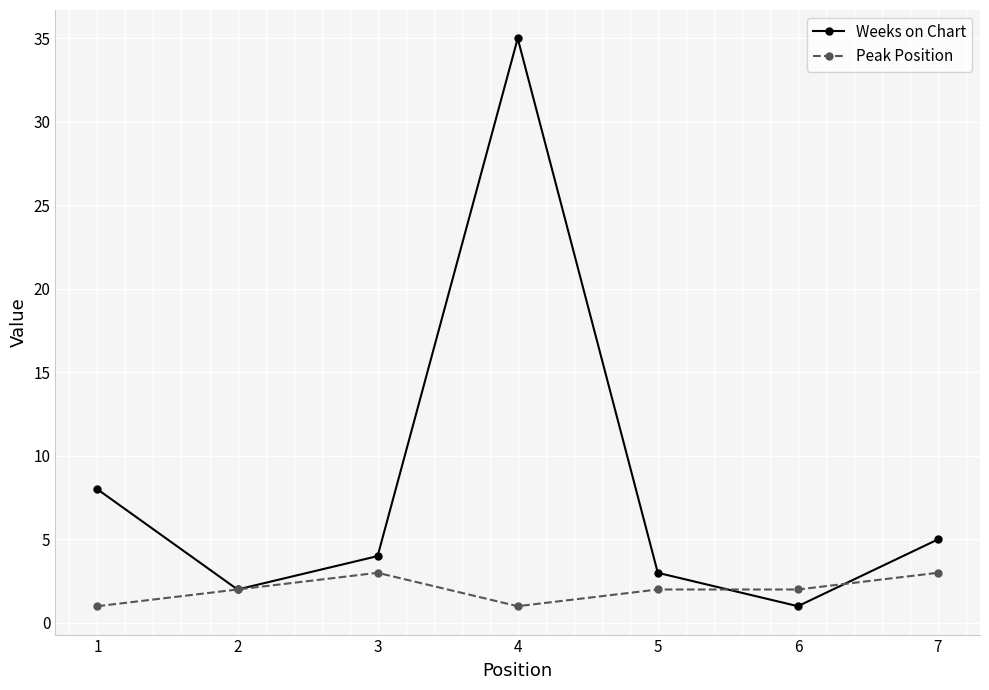

Which series has the widest spread of values?

Weeks on Chart